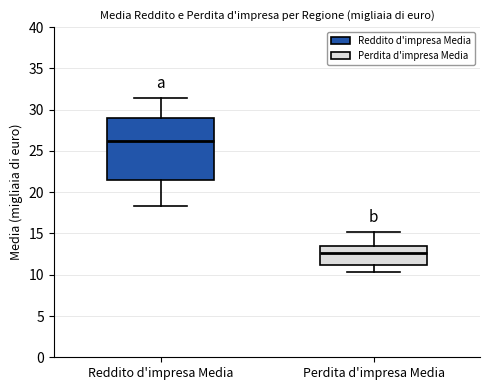

Where is the upper edge of the box for Perdita d'impresa Media on the y-axis? The values are not printed on the chart, so give them approximately, as read against the axis.

13.5